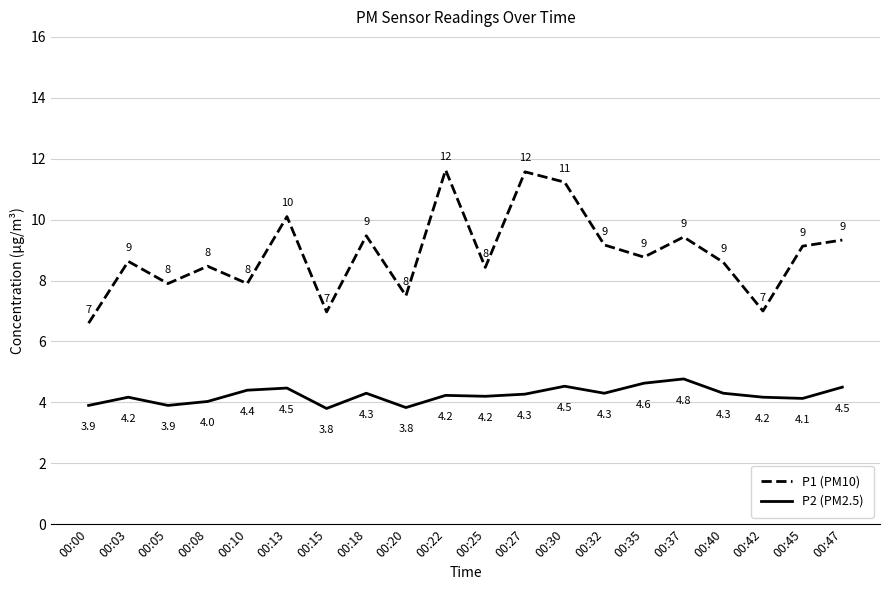

True or false: P1 (PM10) and P2 (PM2.5) cross at least once.

False